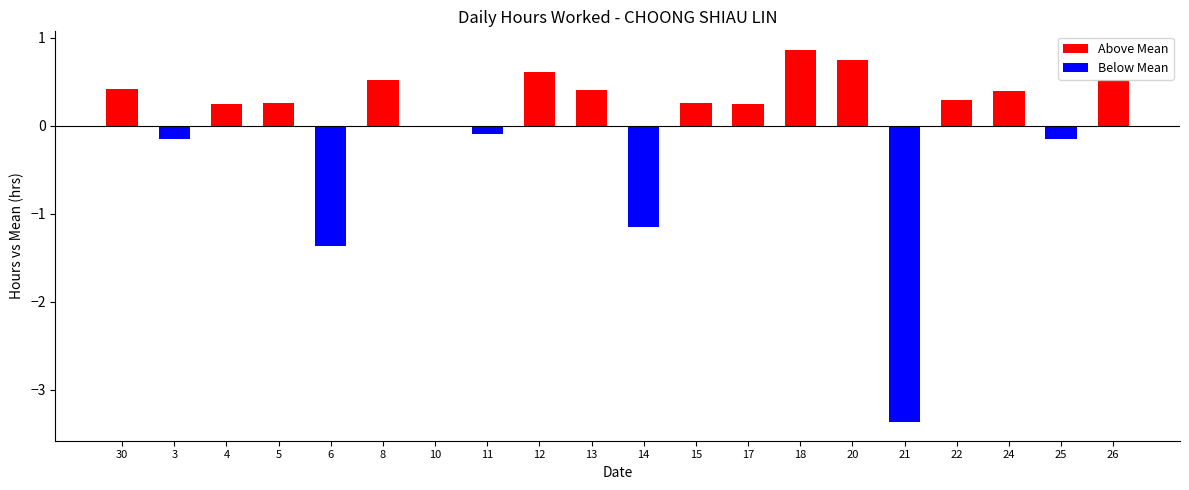

Does the chart contain stacked bars?

No